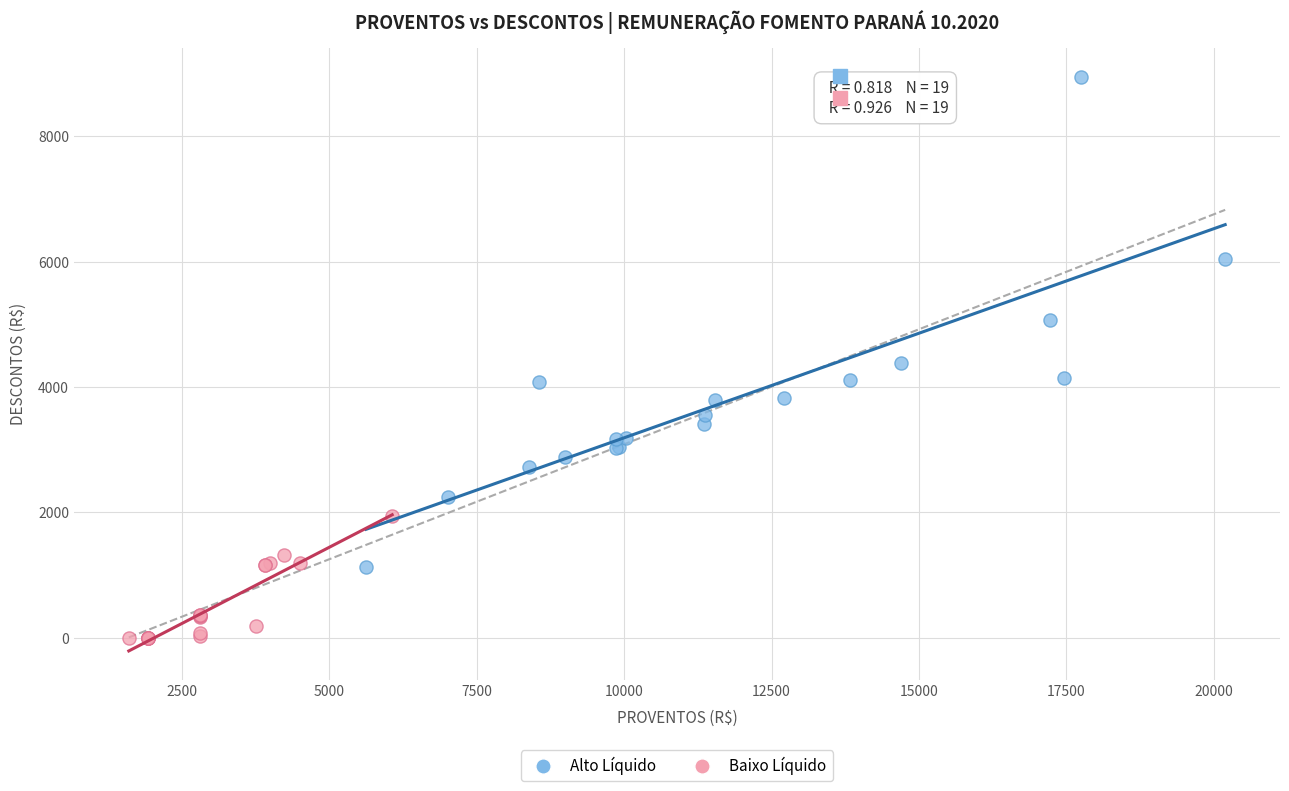

Which series has the widest spread of Y values?

Alto Líquido